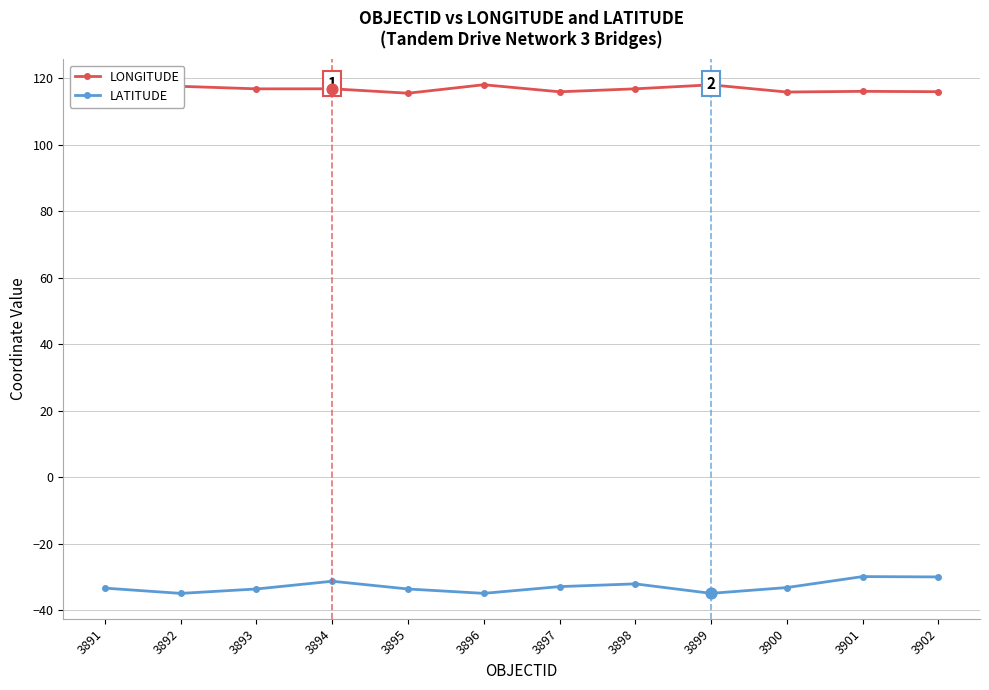

What are all the series names shown in the legend?

LONGITUDE, LATITUDE